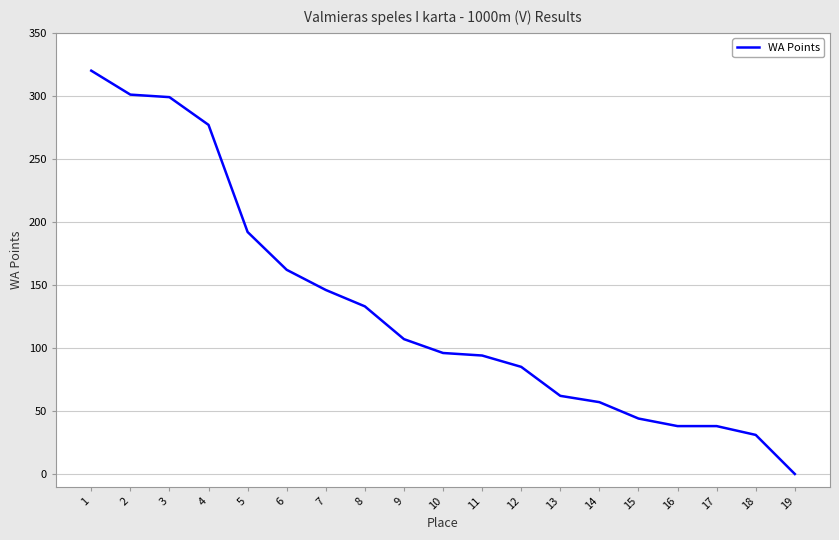

What value does the data have at 5, to the nearest 5?

190